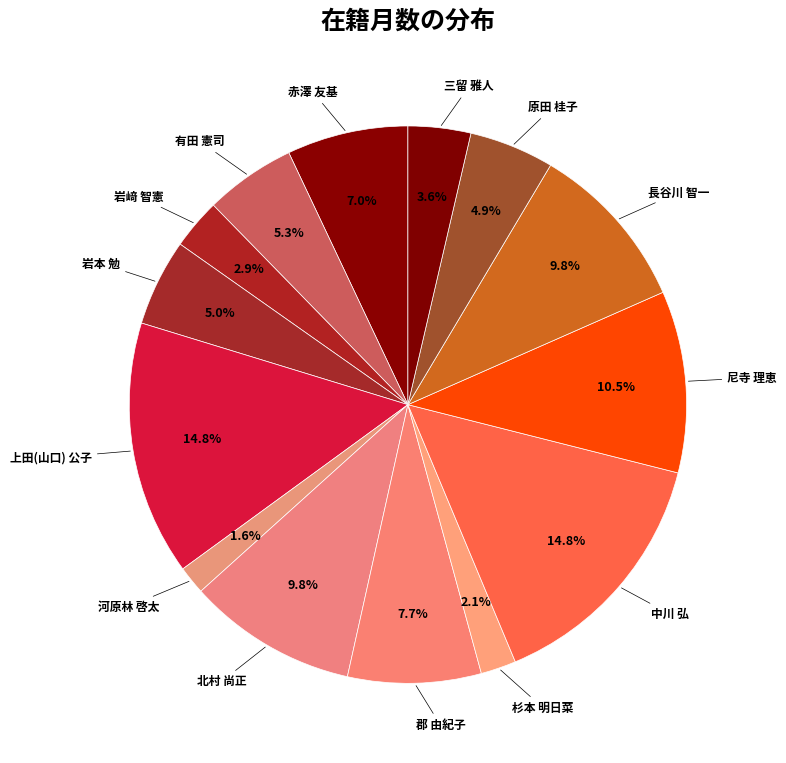

Count the number of slices in the pie.

14